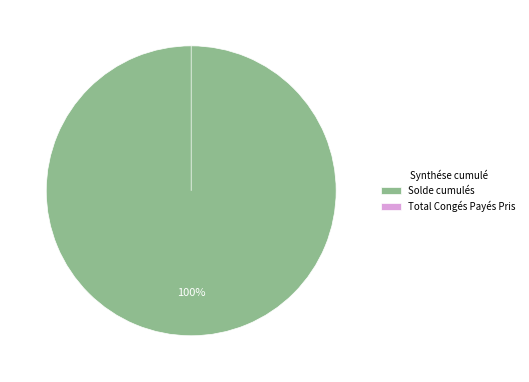

How many segments does this pie chart have?

2